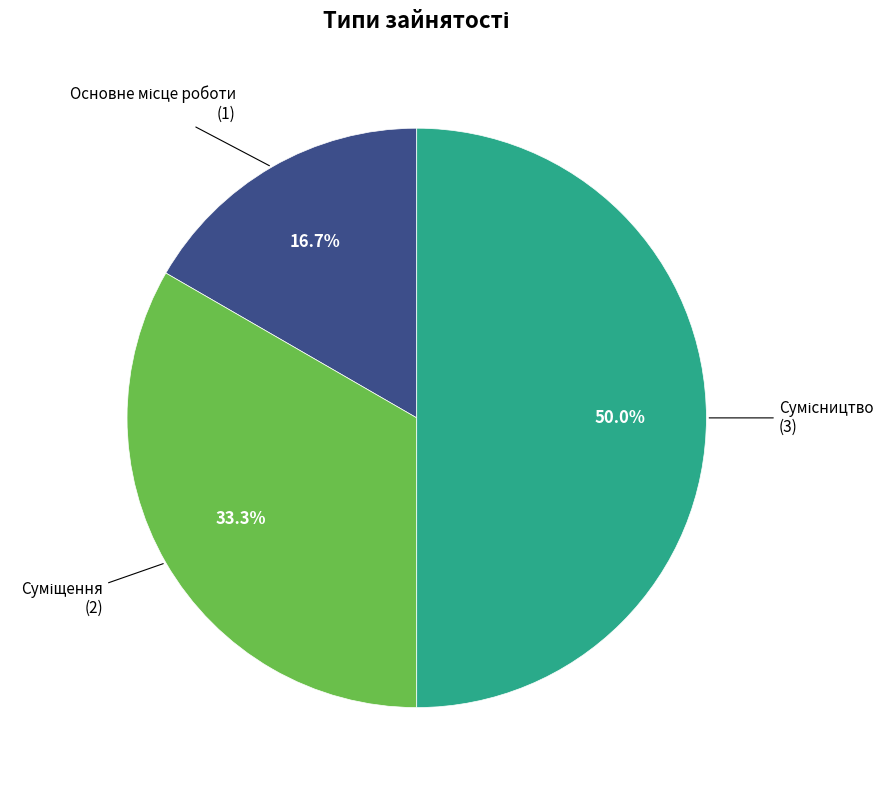

Which slice is the largest?

Сумісництво